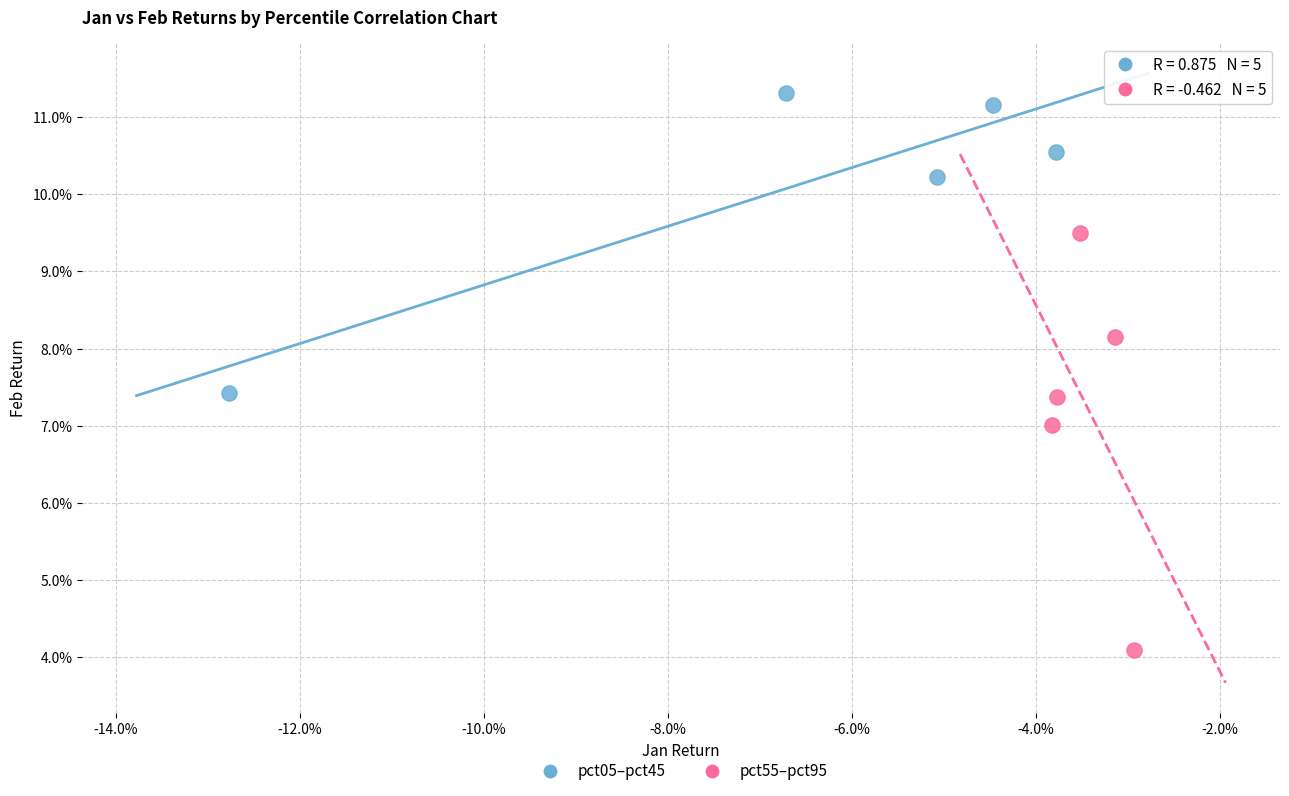

What are all the series names shown in the legend?

pct05–pct45, pct55–pct95